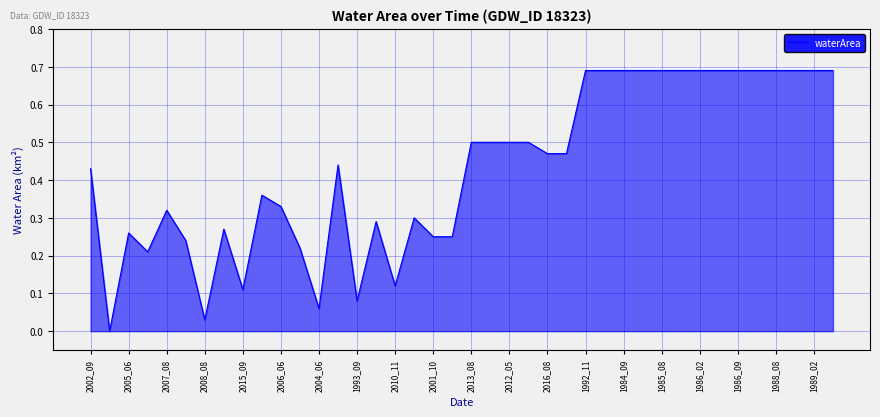

How many values exceed 0?

39